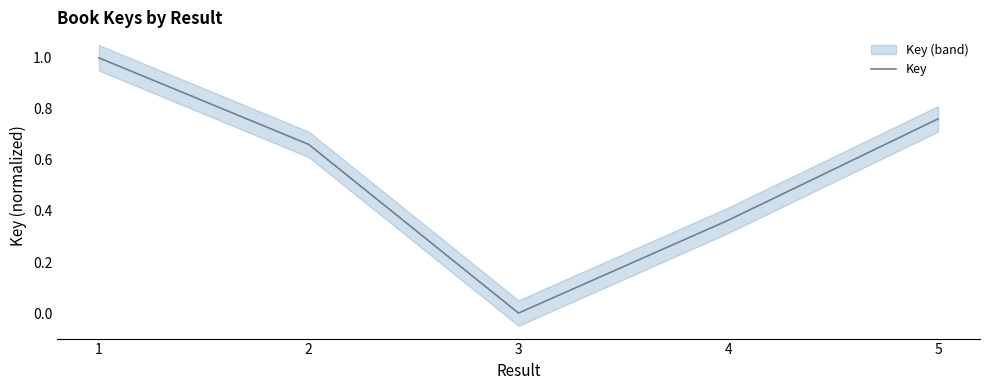

At which category does the data reach its first local valley?

3